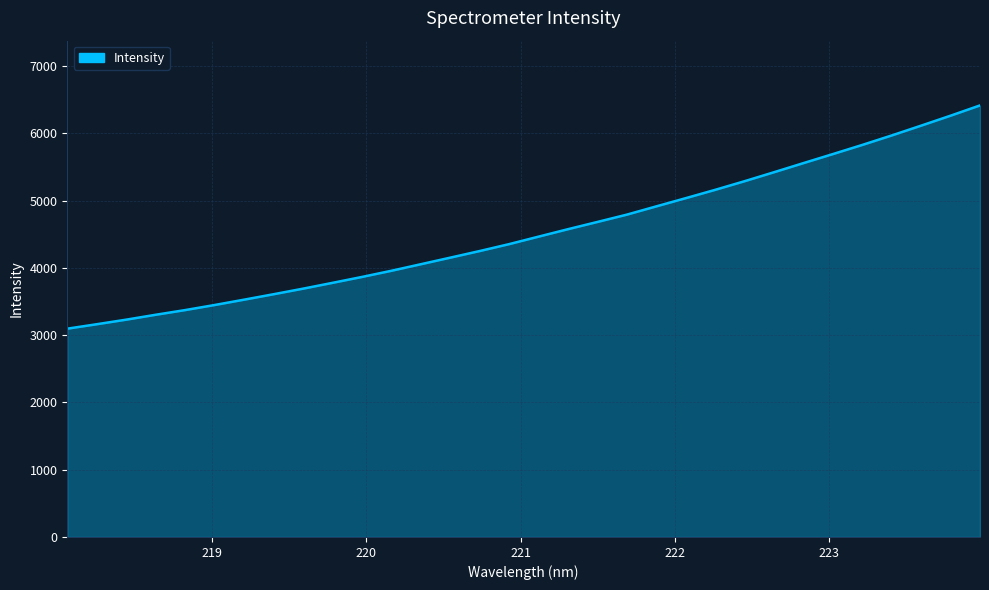

What is the smallest value displayed?

3095.7